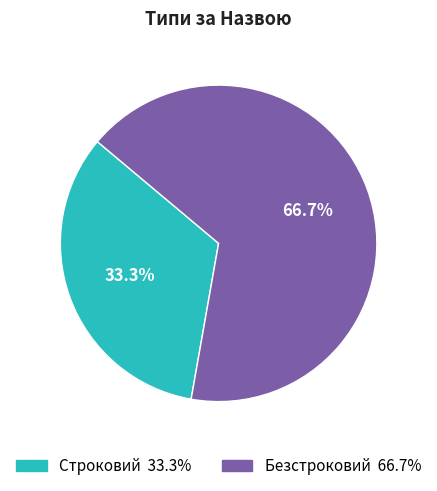

To the nearest percent, what is the average slice percentage?

50%